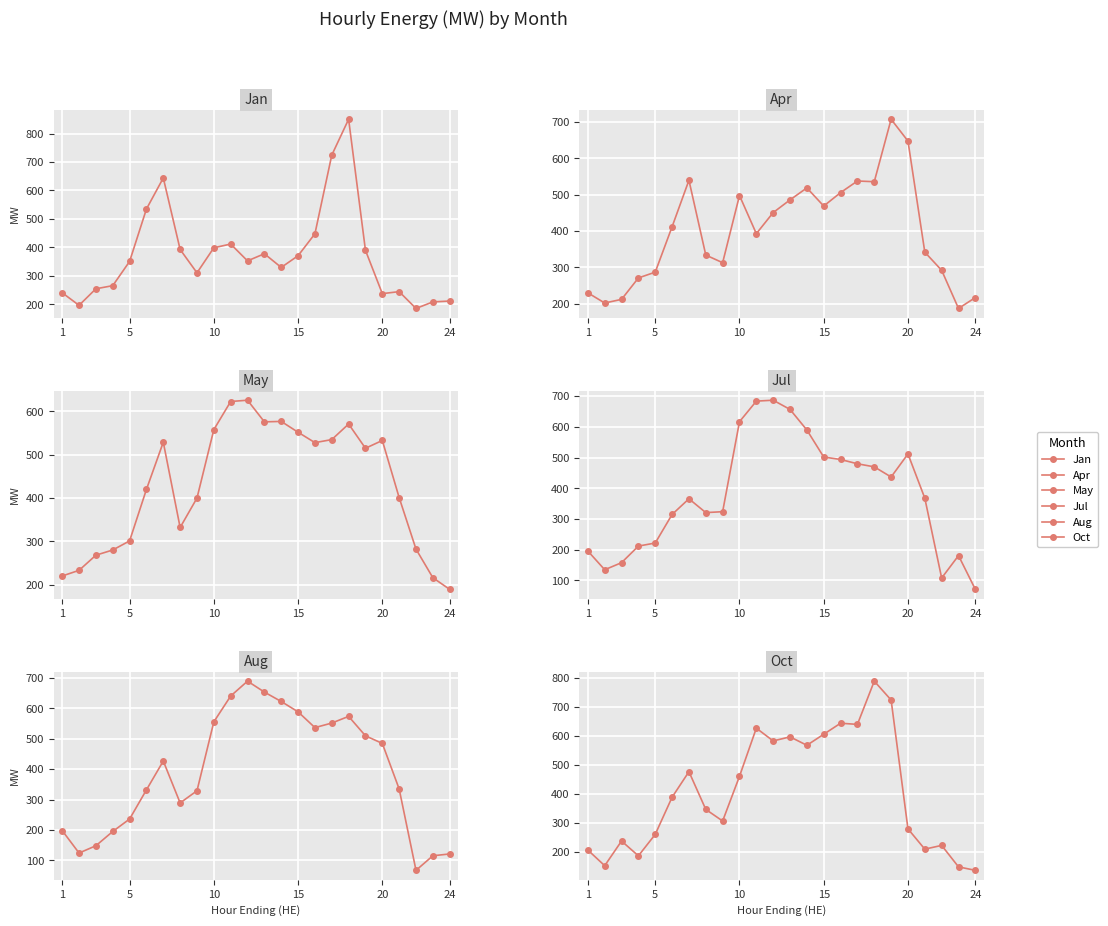

Is the value of Oct at 24 greater than the value of Jul at 14?

No